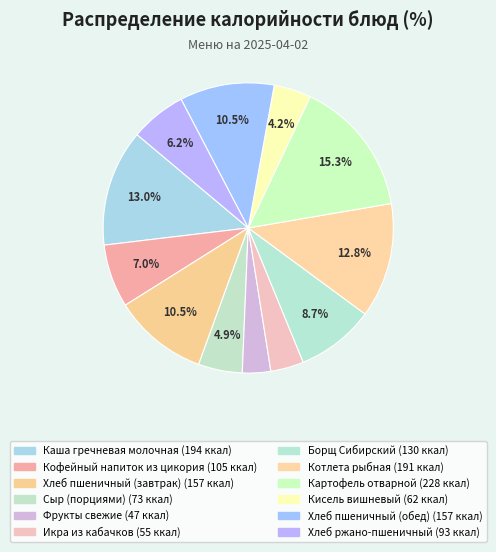

True or false: Хлеб пшеничный (завтрак) accounts for 11% of the total.

True